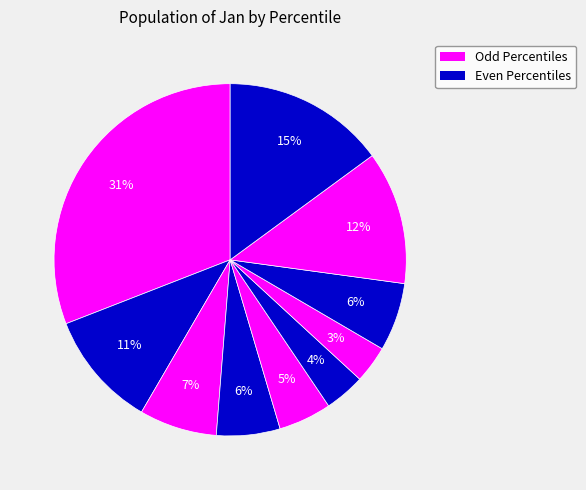

Count the number of slices in the pie.

10